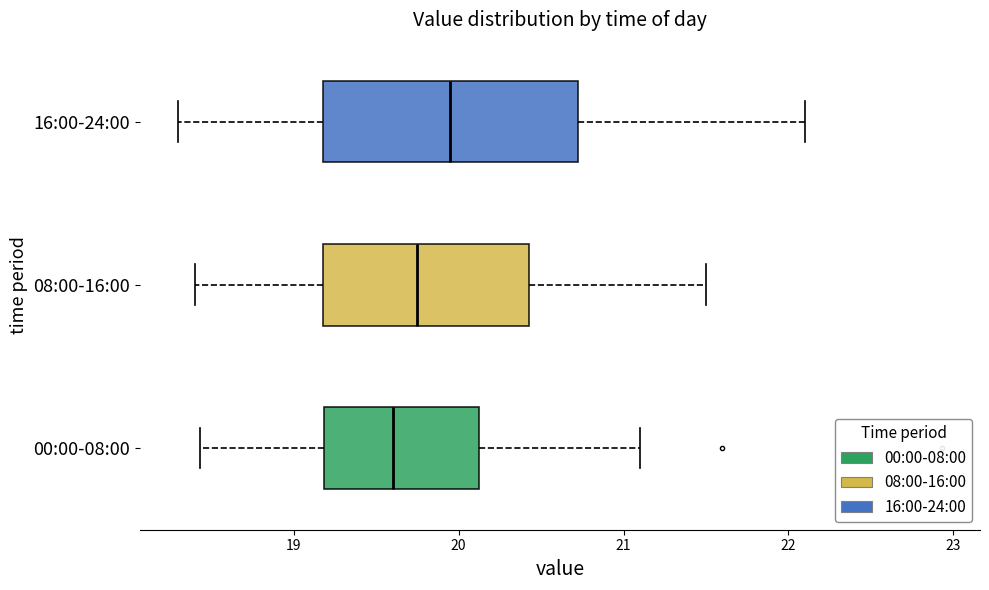

Reading bottom to top, read every box against the x-axis: the position of its median line, the range the box covers, and the ends of its whiskers. The values are not printed on the chart, so give them approximately, as read against the axis.

00:00-08:00: median 19.6, box 19.2 to 20.1, whiskers 18.4 to 21.1
08:00-16:00: median 19.8, box 19.2 to 20.4, whiskers 18.4 to 21.5
16:00-24:00: median 20.0, box 19.2 to 20.7, whiskers 18.3 to 22.1